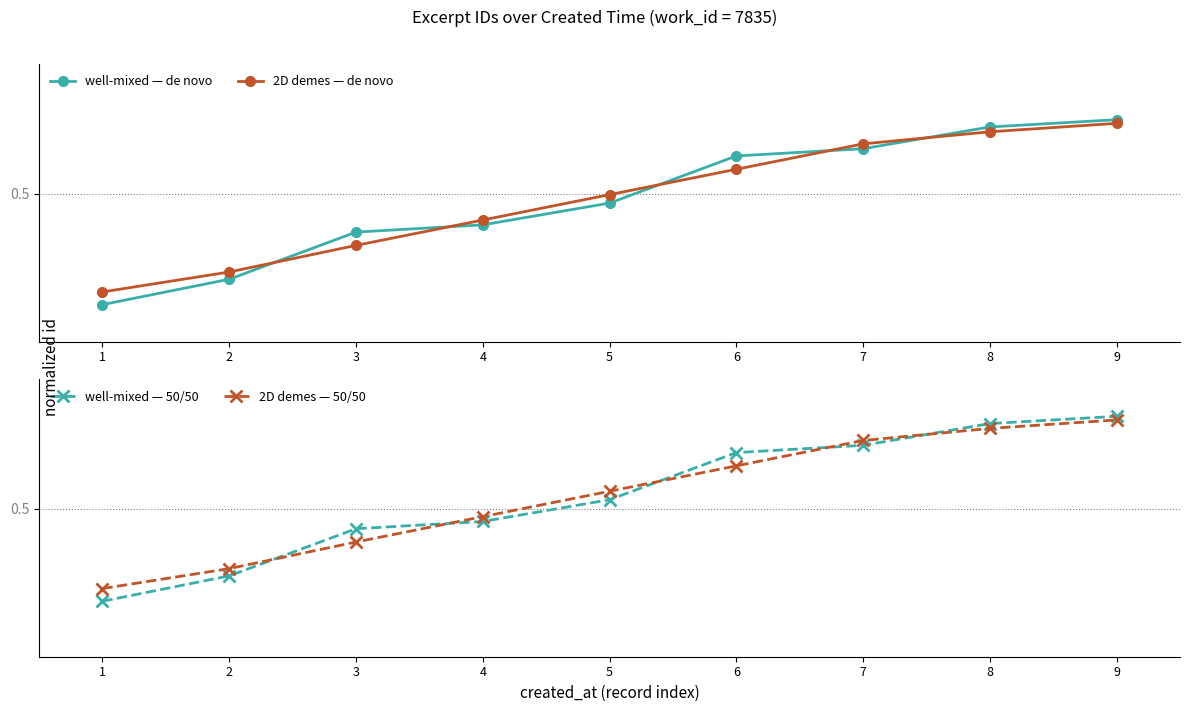

What is the difference between the well-mixed — de novo values at 9 and 5?

0.2